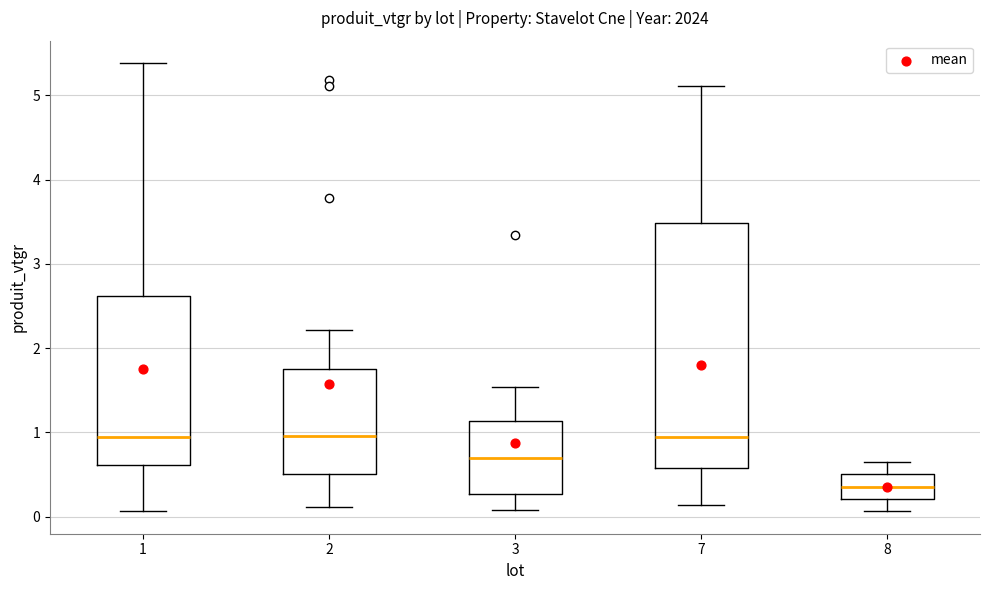

Which box has the lowest median line?

8